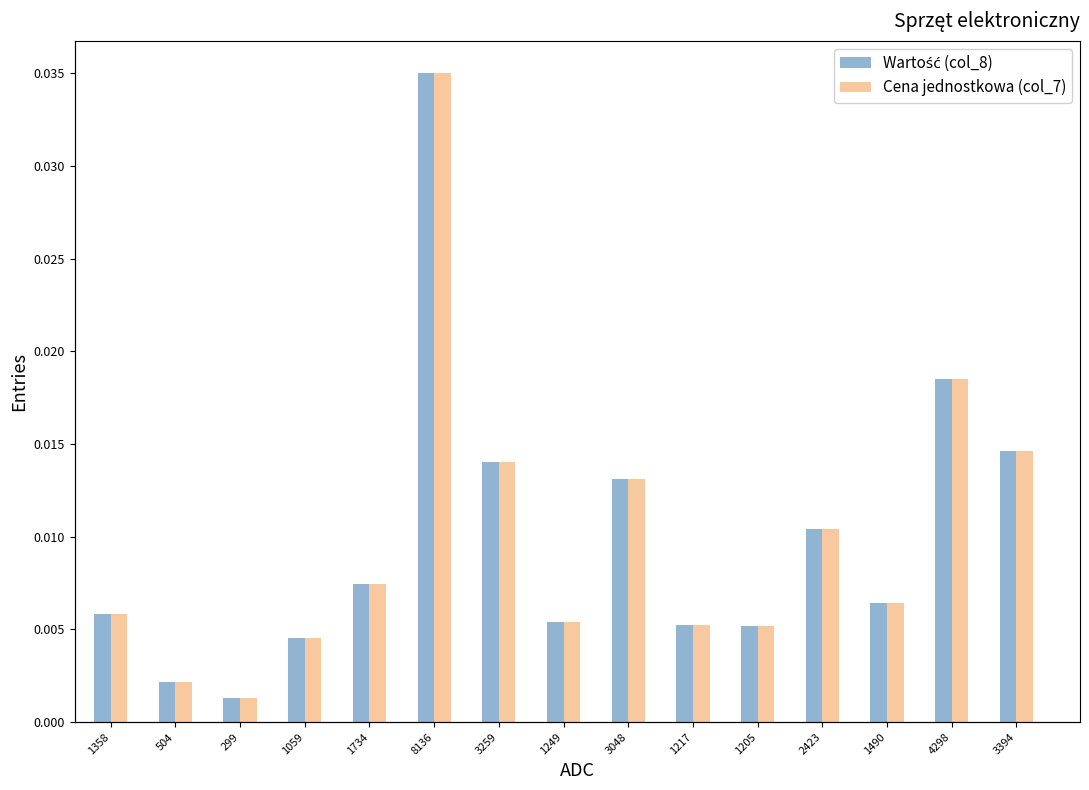

What is the difference between the Wartość (col_8) values at 3048 and 1249?

1800.0